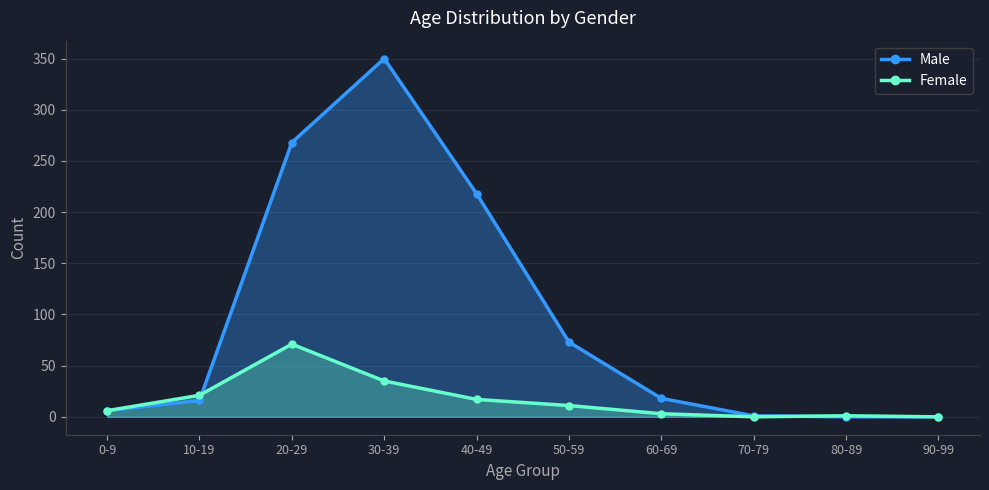

What position from the left is 50-59?

6